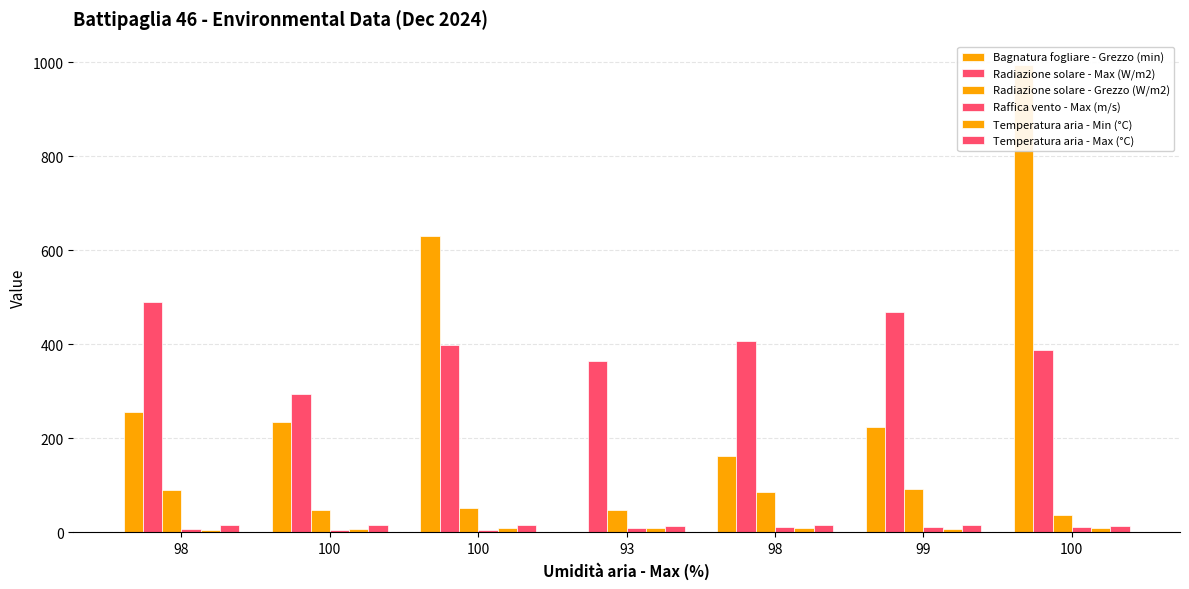

Where does the Temperatura aria - Min (°C) series first go above 7?

100